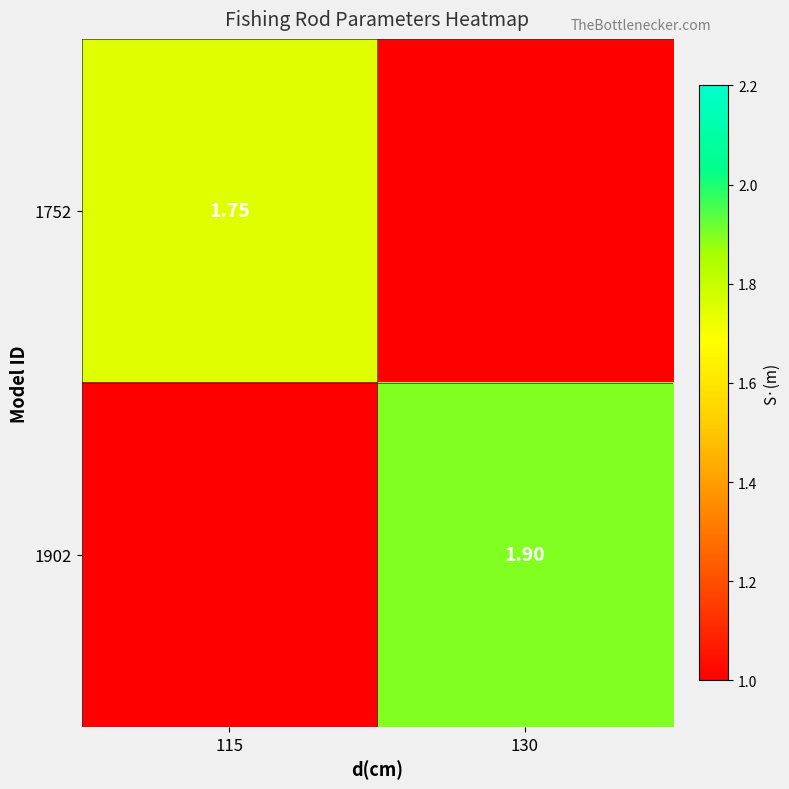

Is the value of 1752 at 115 greater than the value of 1902 at 130?

No